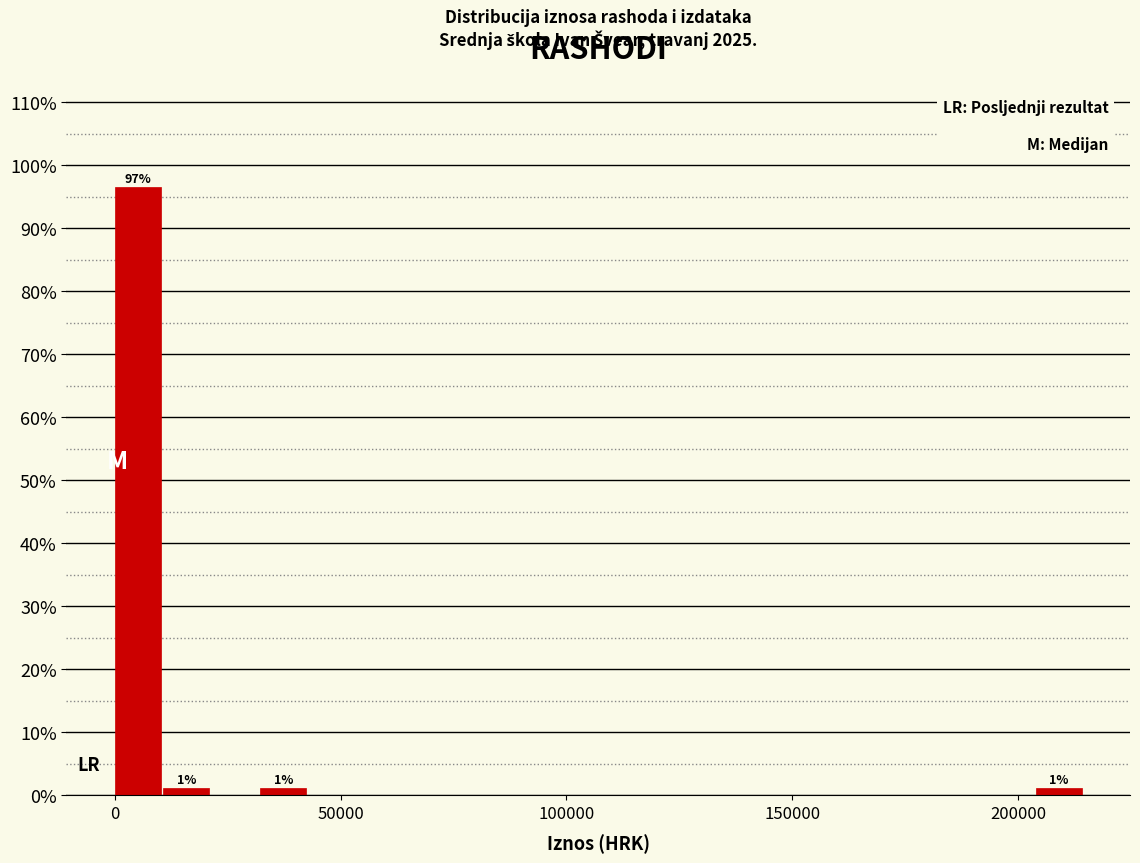

Read against the x-axis, roughly where is the centre of the tallest bar?

5000